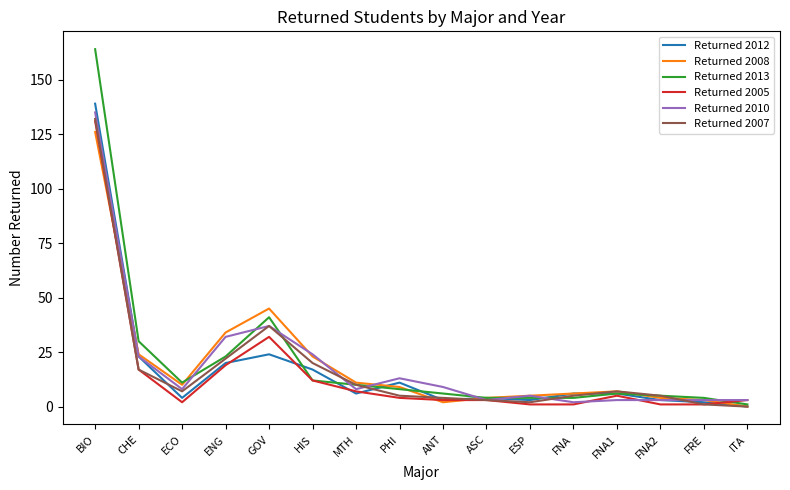

How many values in the Returned 2008 series are below 9?

8